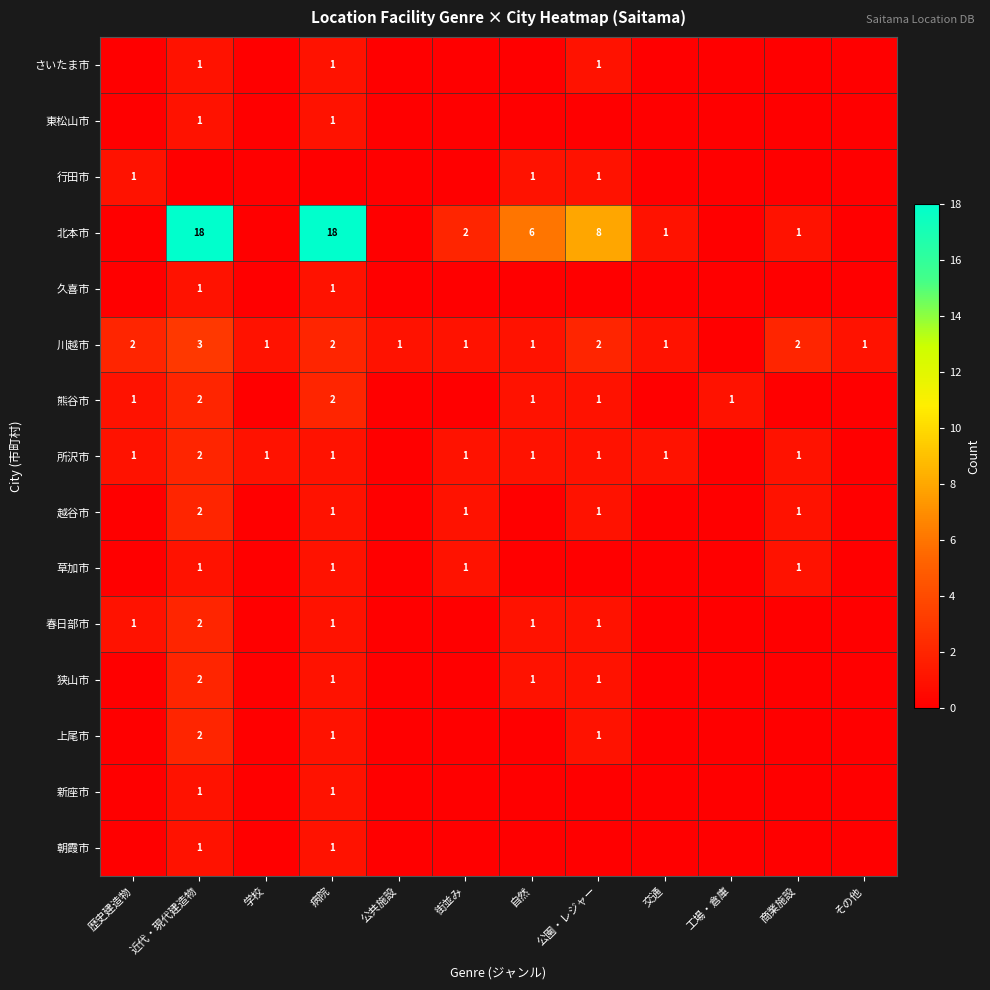

Between 歴史建造物 and 商業施設, which is larger?

歴史建造物